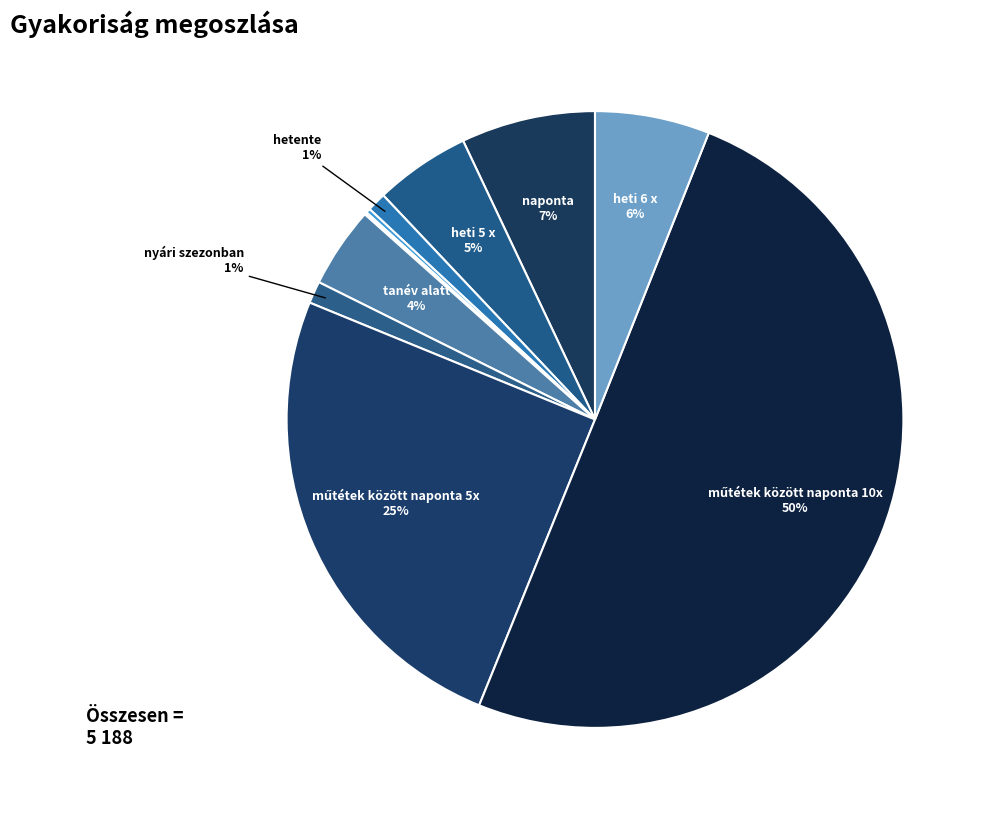

To the nearest percent, what is the difference between the largest and smallest slice percentages?

50%